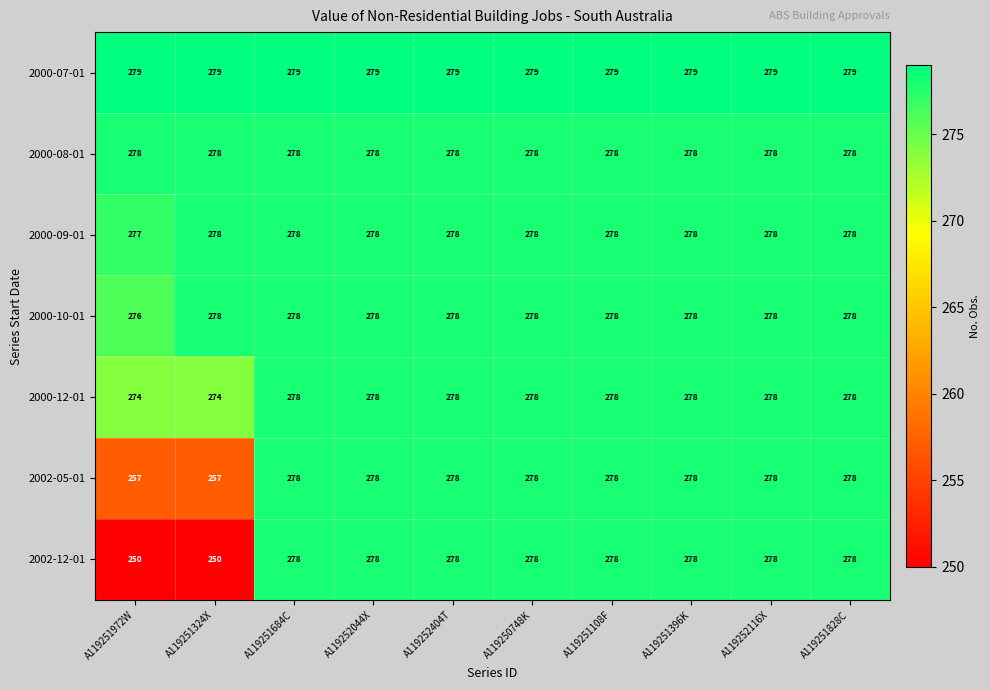

The value of 2000-10-01 at A119250748K is 278. True or false?

True